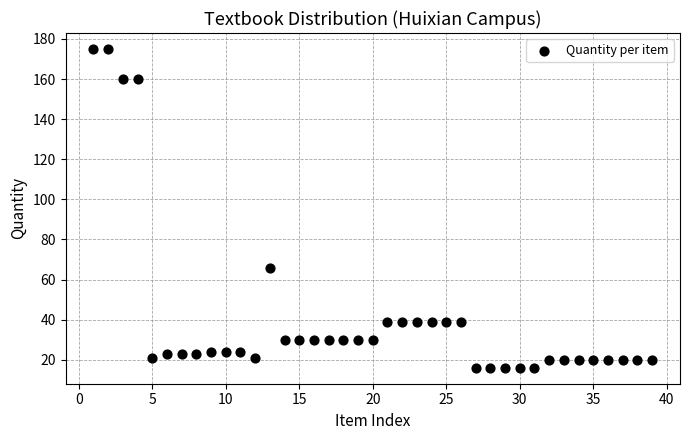

What is the range of Y values (max minus min)?

159